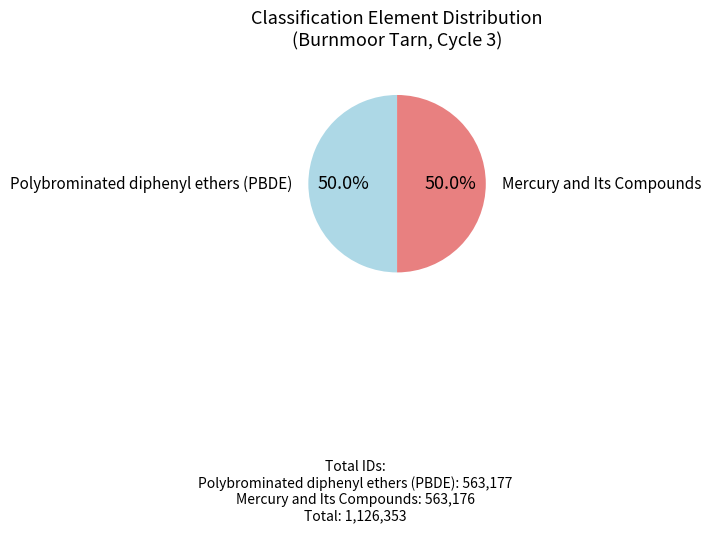

What is the ratio of the value at Polybrominated diphenyl ethers (PBDE) to the value at Mercury and Its Compounds?

1.0